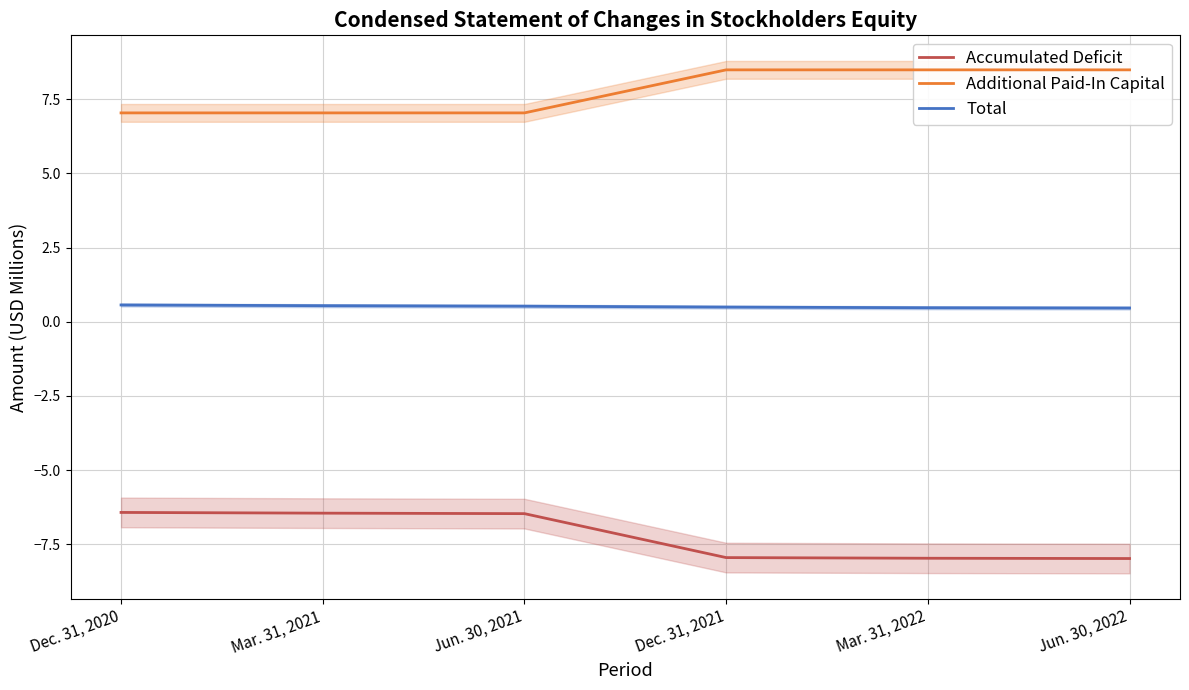

Reading left to right, list all the values displayed in this chart.

Accumulated Deficit: -6.4	-6.5	-6.5	-7.9	-8.0	-8.0
Additional Paid-In Capital: 7.0	7.0	7.0	8.5	8.5	8.5
Total: 0.6	0.5	0.5	0.5	0.5	0.5